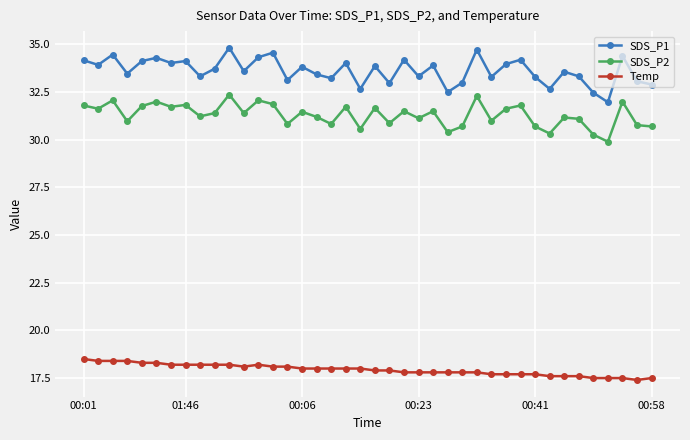

What is the sum of all SDS_P1 values?

1345.0